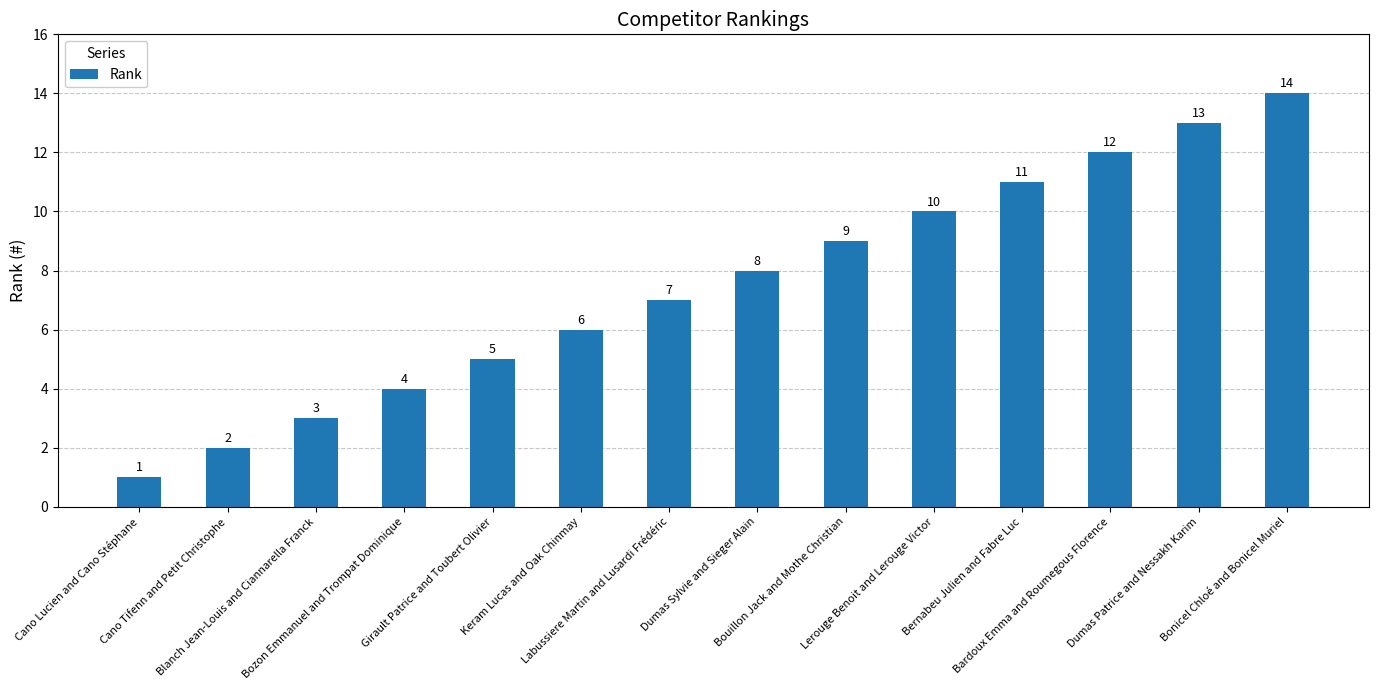

What position from the left is Lerouge Benoit and Lerouge Victor?

10